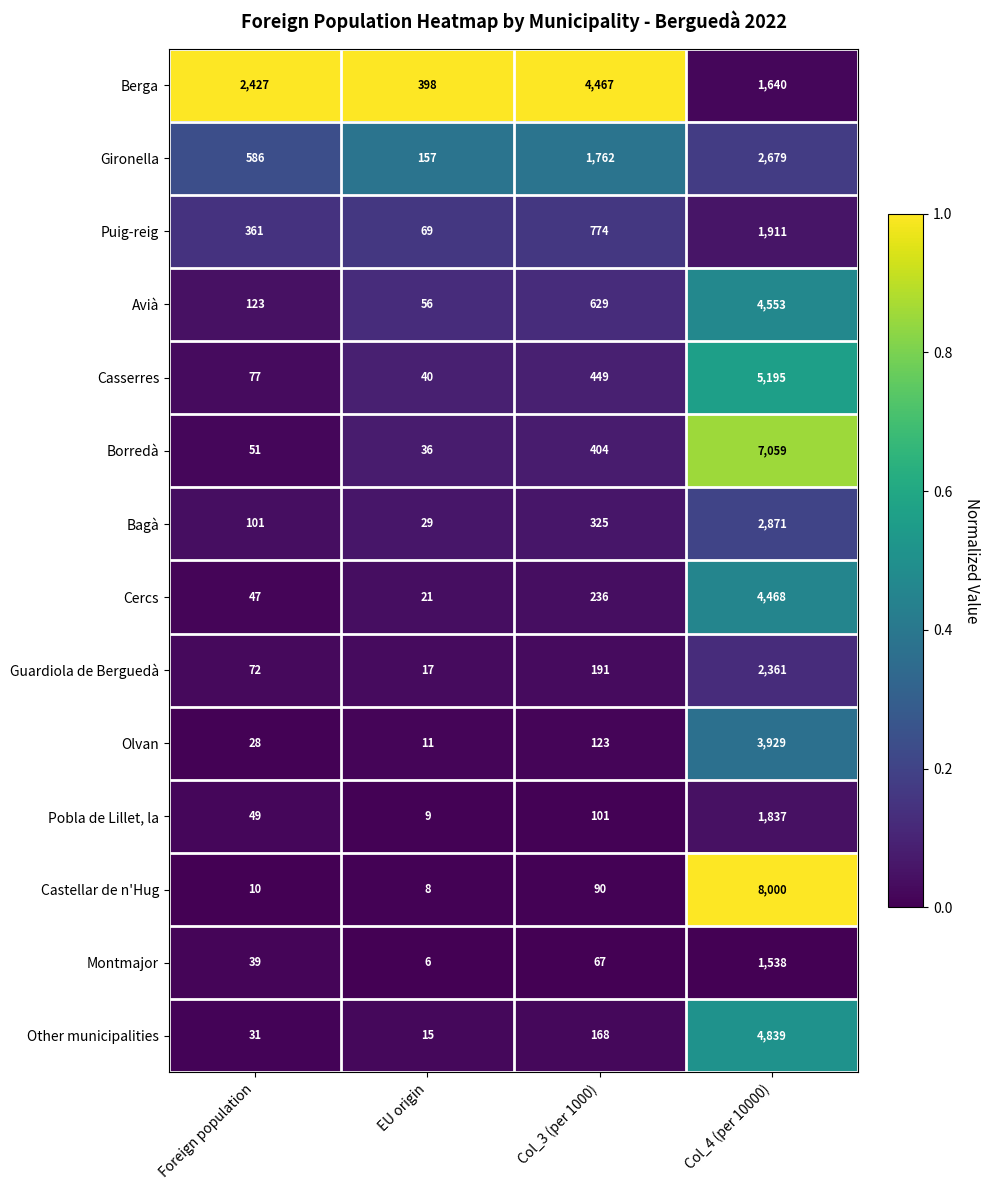

What is the total value across all series at Foreign population?

4002